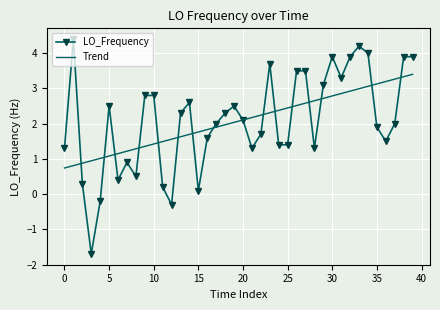

How many distinct data groups are displayed?

2